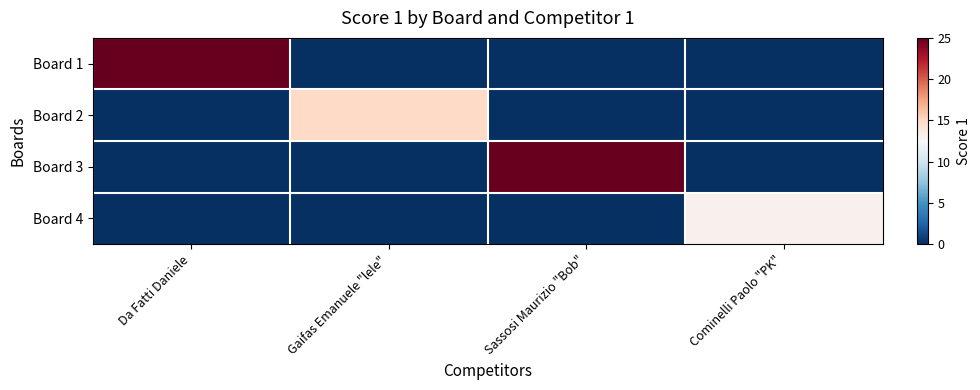

At how many categories does at least one series exceed 2?

4